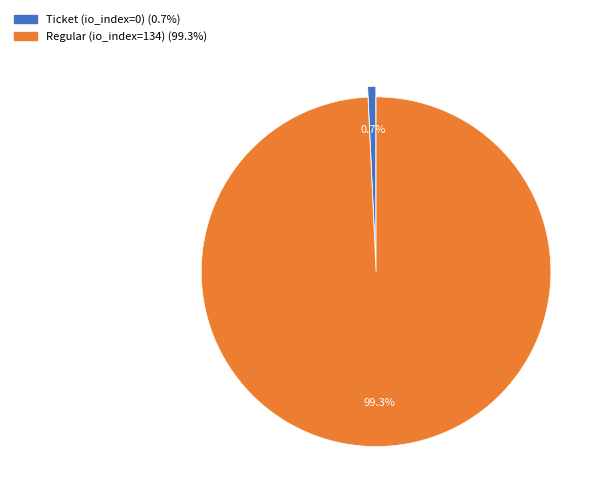

Does any single category account for the majority?

Yes